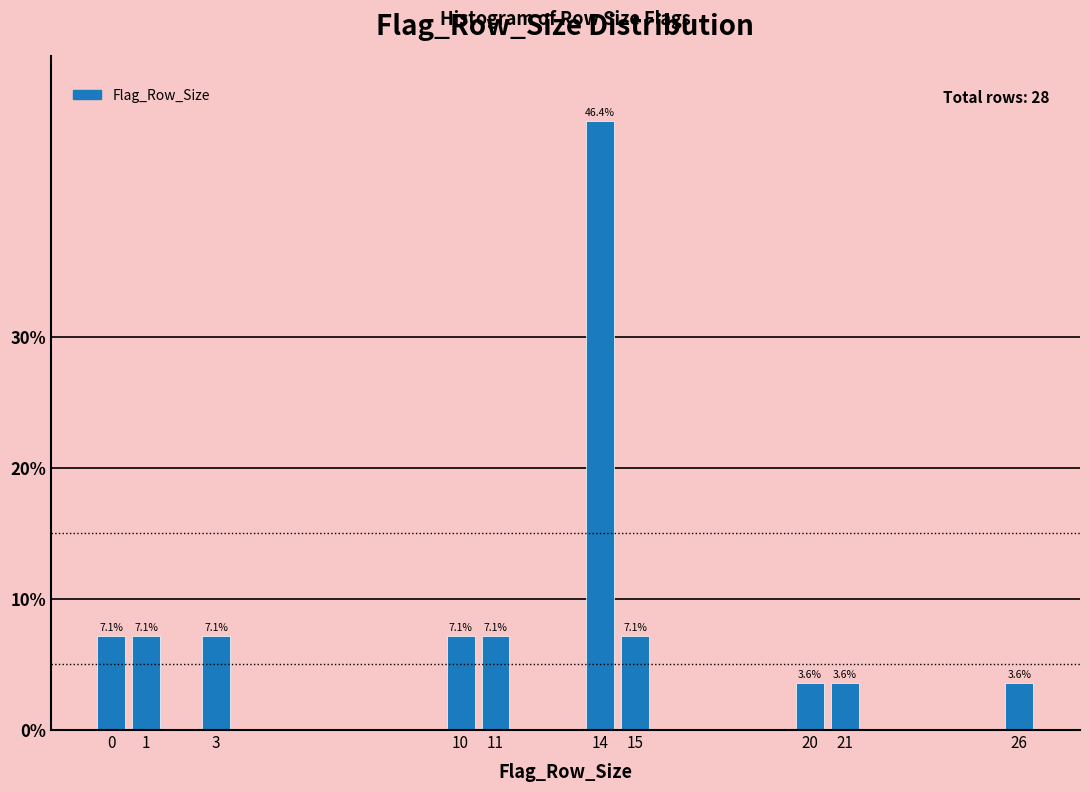

Reading left to right, transcribe all the data shown in this chart.

7.1	7.1	7.1	7.1	7.1	46.4	7.1	3.6	3.6	3.6